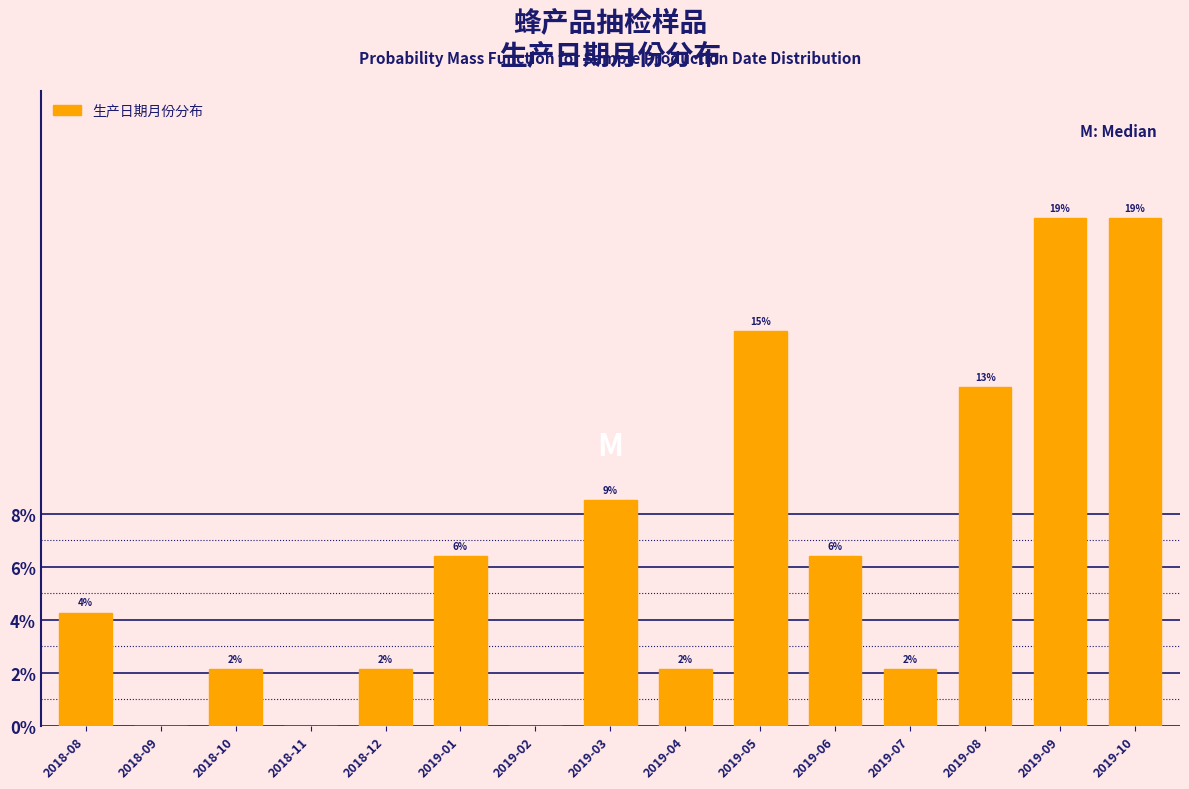

Are the bars horizontal?

No